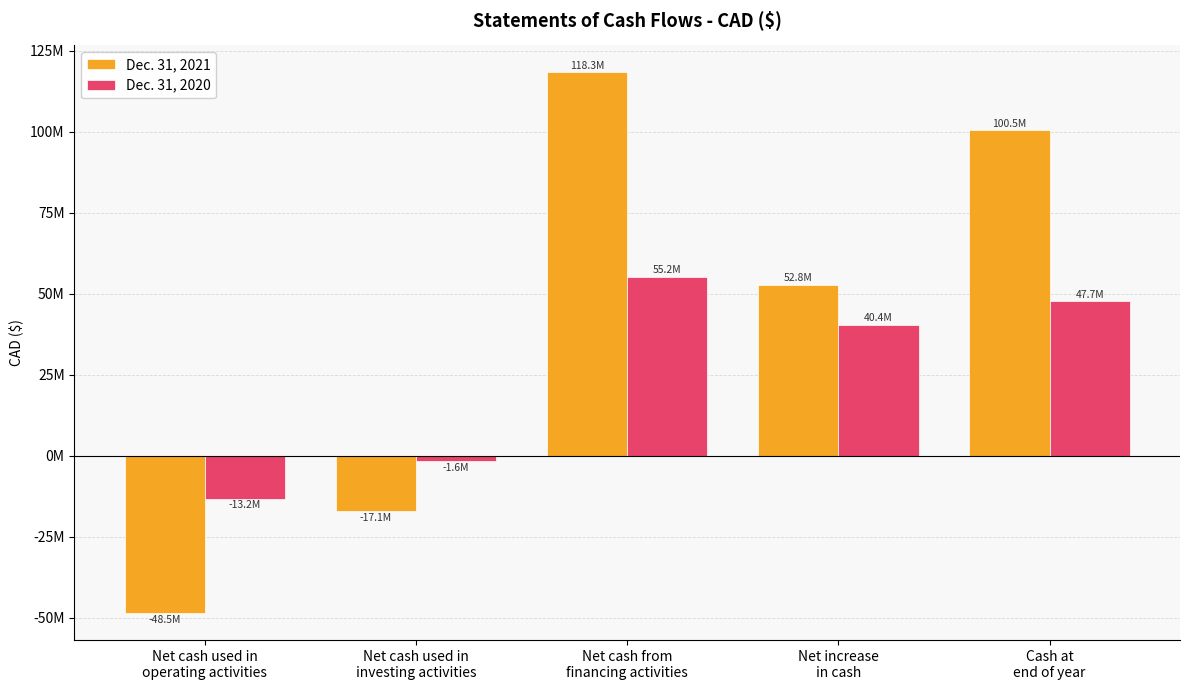

At which category is the sum across all series the highest?

Net cash from
financing activities